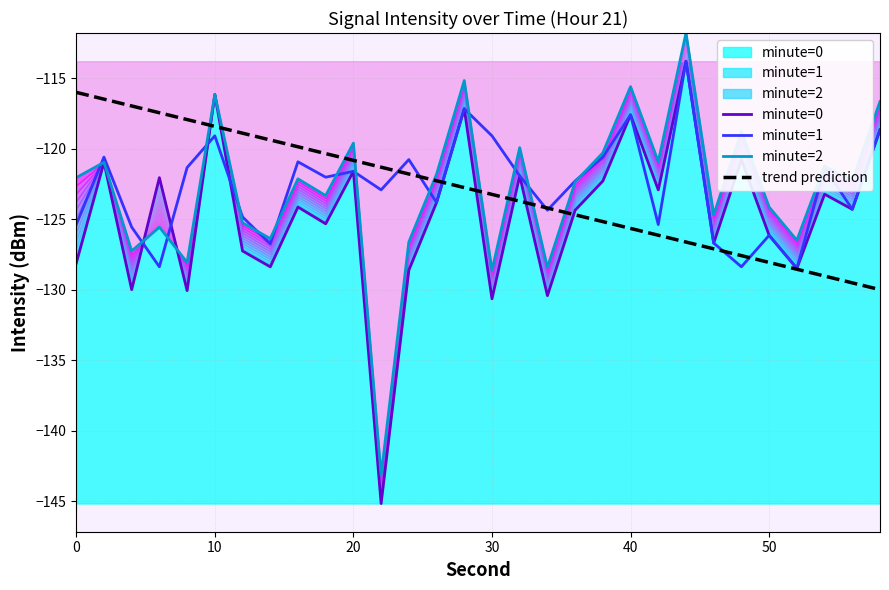

What is the sum of the minute=1 values at 20 and 60?

-242.4